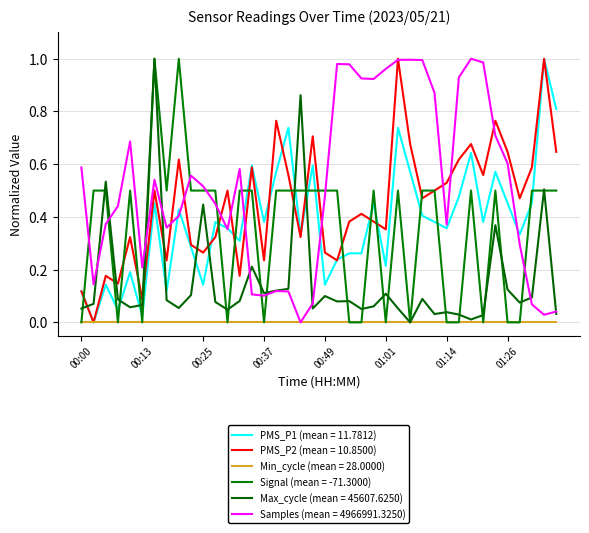

Count the number of data series in this chart.

6